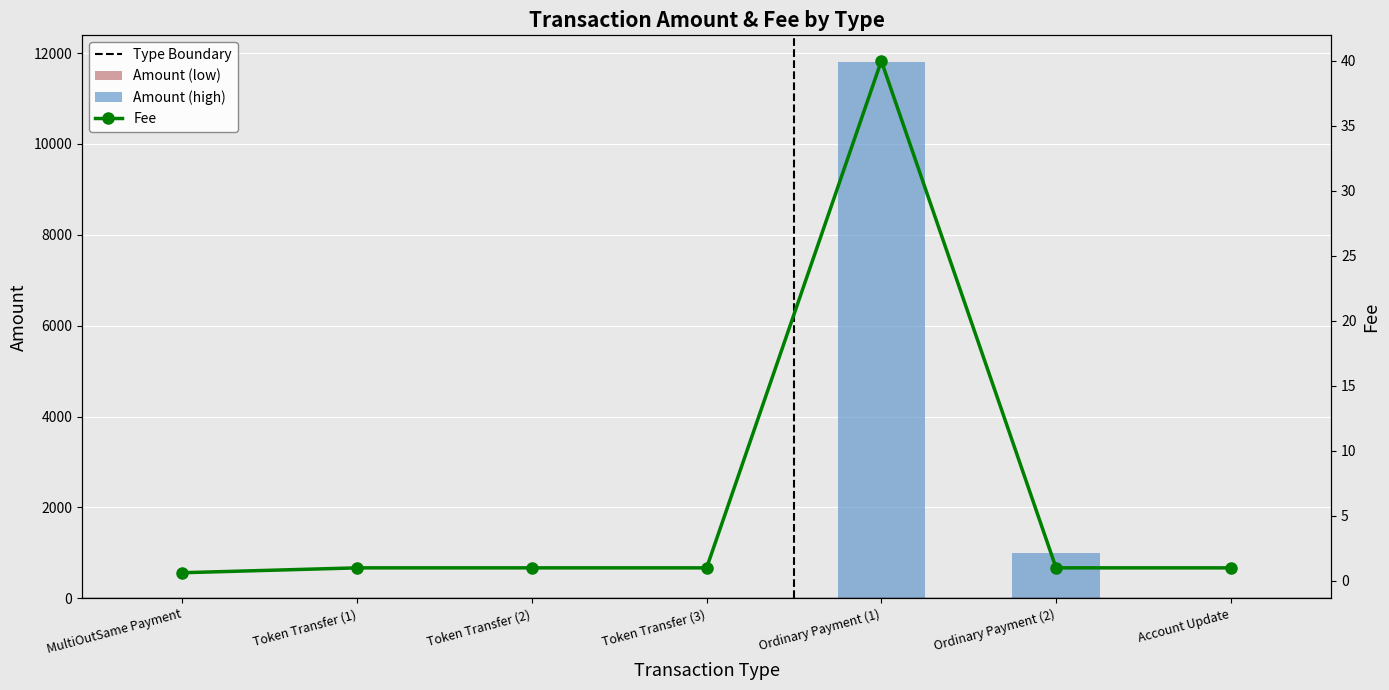

What is the highest value of the Fee series?

40.0